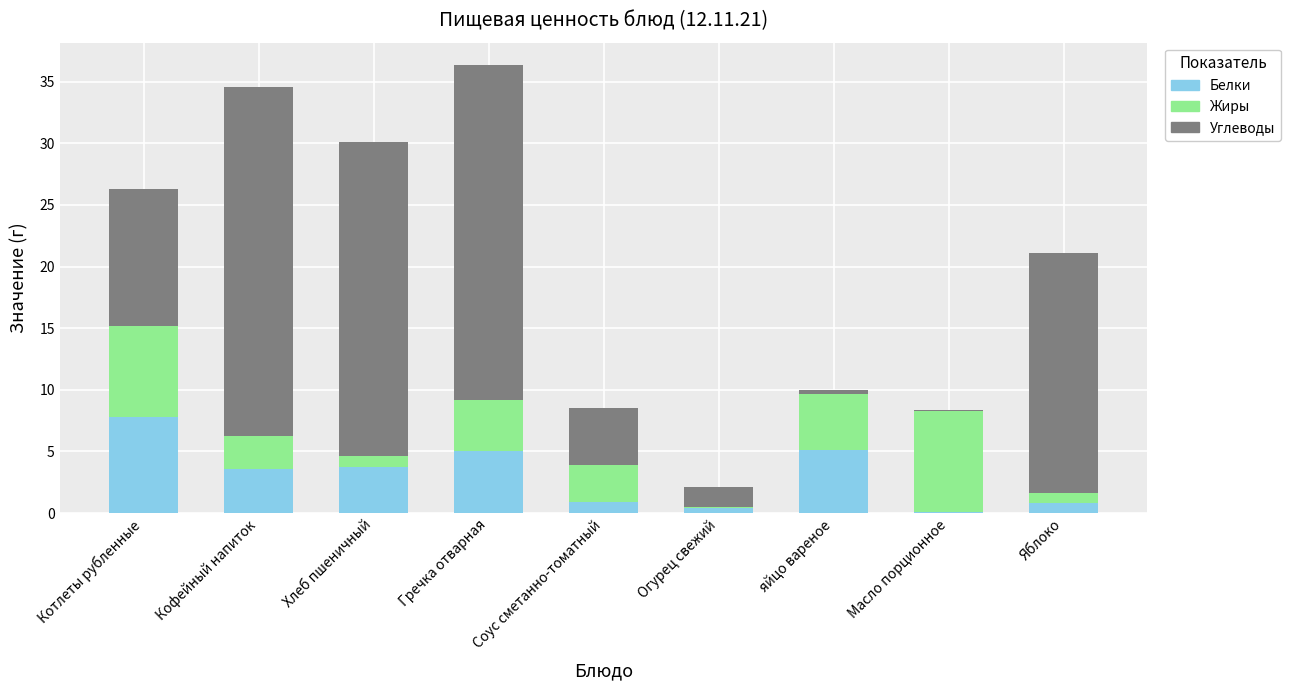

Read the Белки value at Котлеты рубленные.

7.8